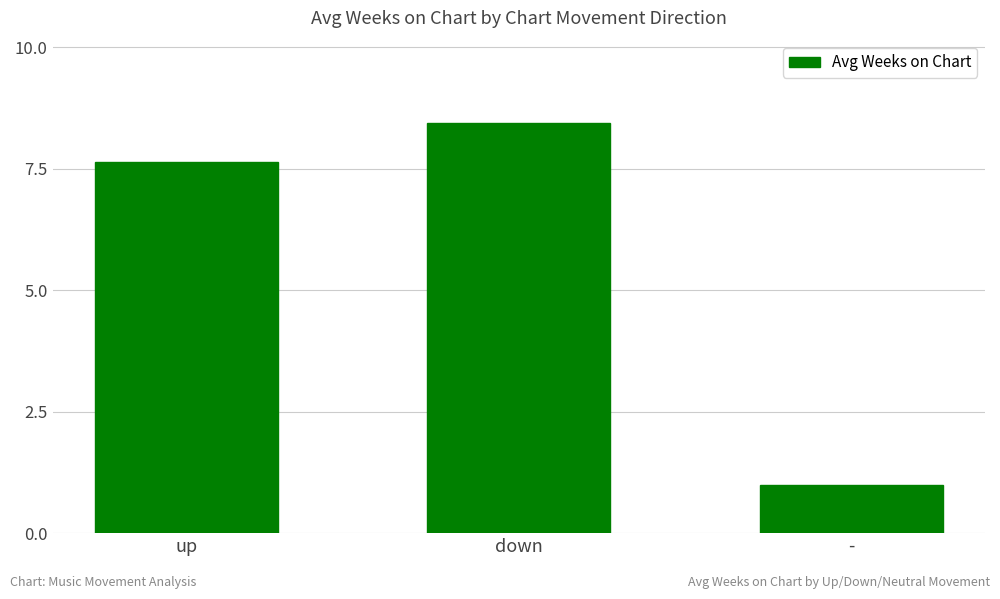

What position from the right is up?

3